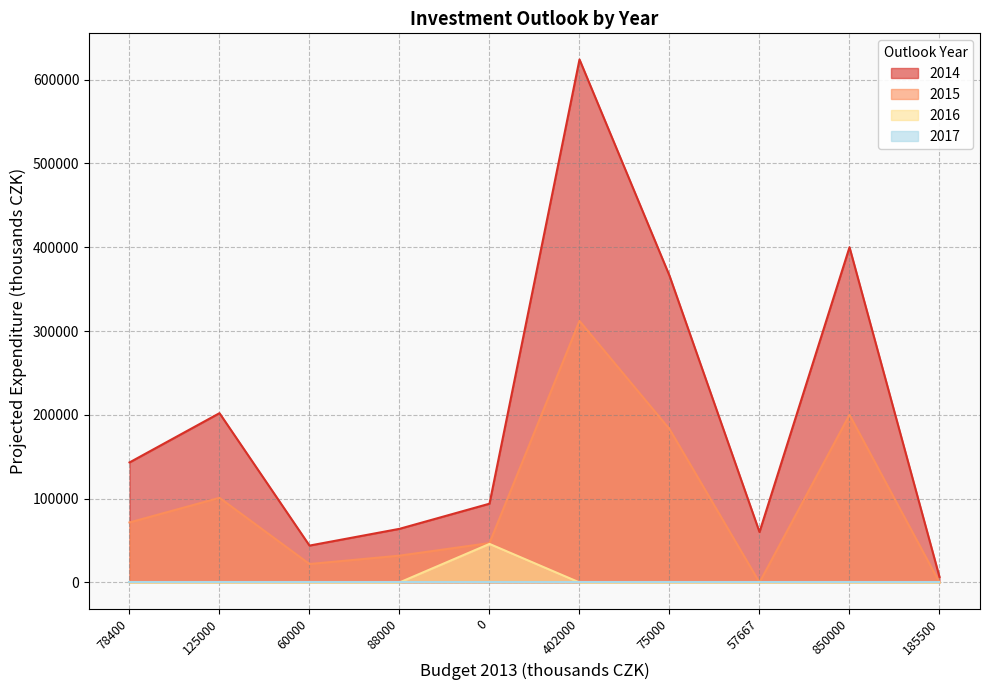

Which series has the widest spread of values?

2014